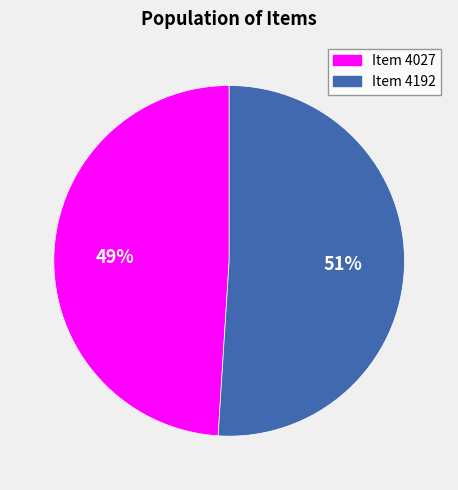

To the nearest percent, what is the difference between the Item 4027 and Item 4192 slice percentages?

2%